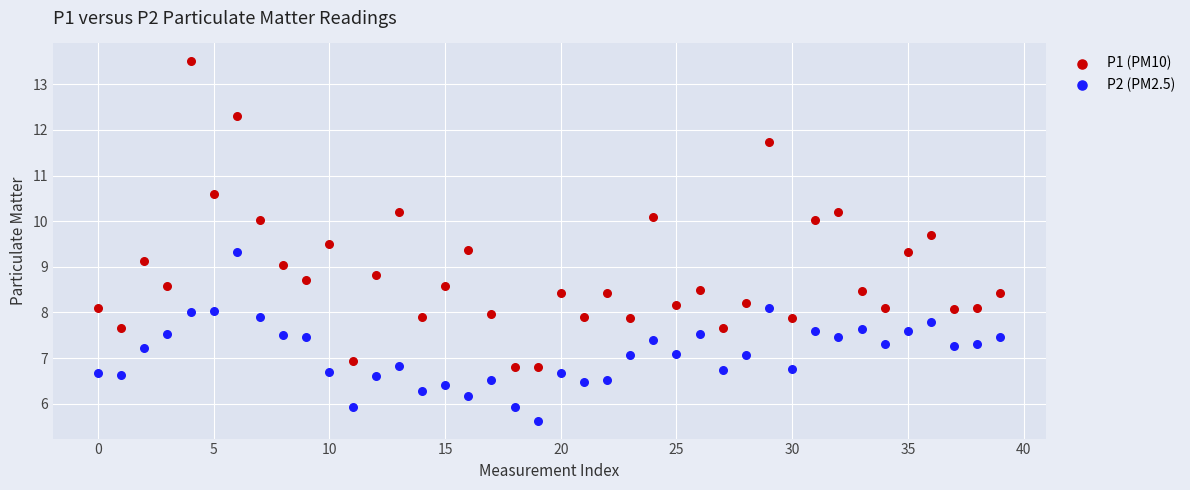

Which series has the largest Y range (max minus min)?

P1 (PM10)